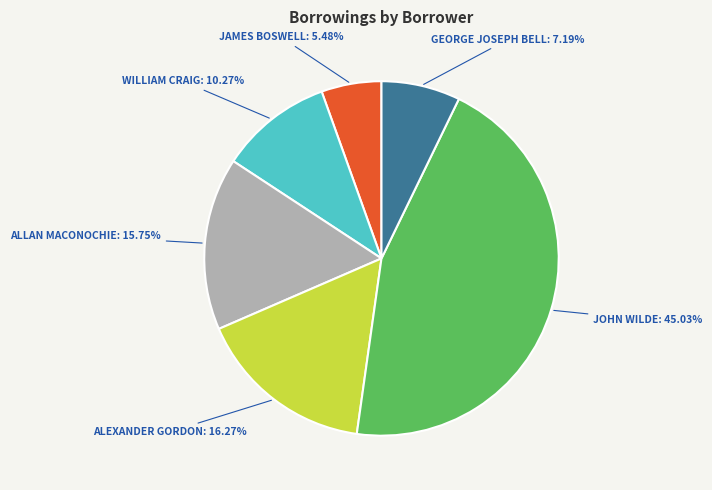

To the nearest percent, what is the average slice percentage?

17%